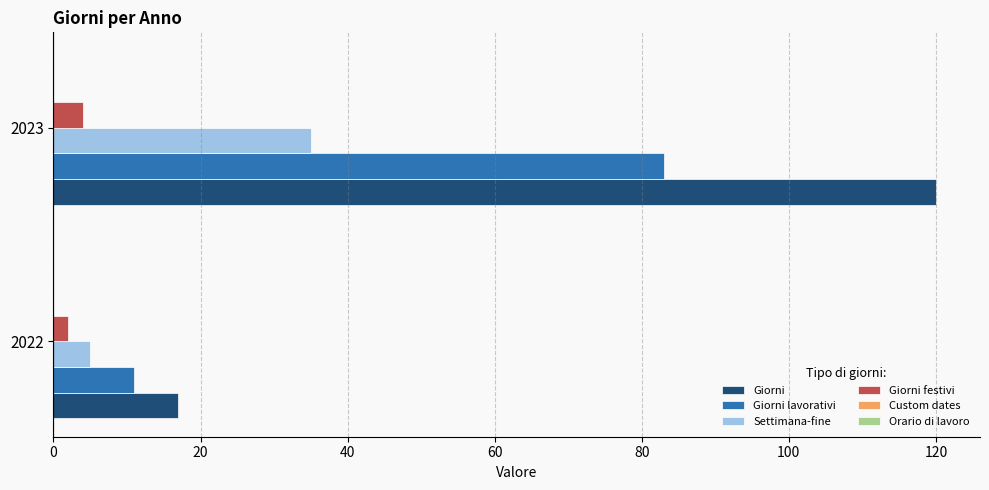

Is the value of Giorni festivi at 2023 greater than the value of Giorni at 2023?

No